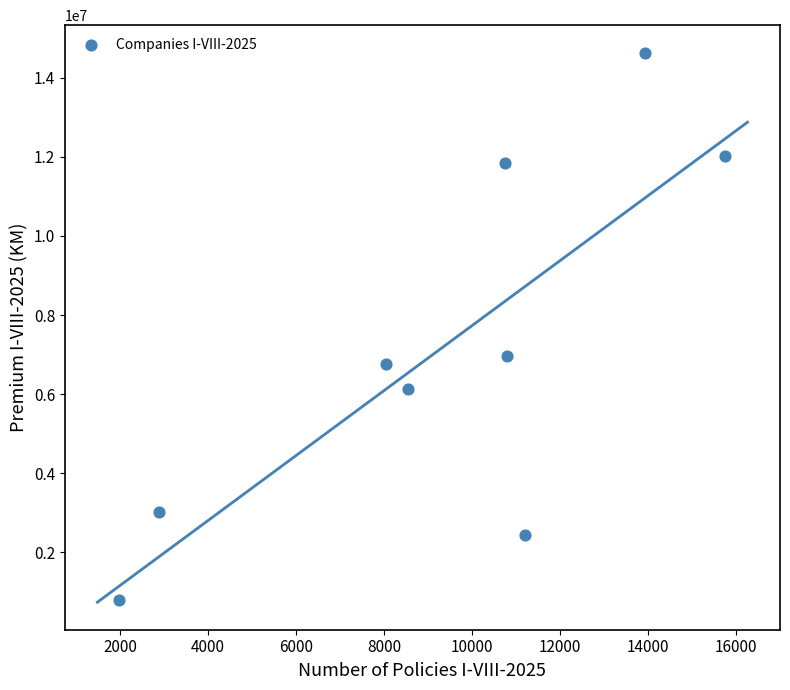

What Y value in the scatter plot is closest to 7708725?

6960628